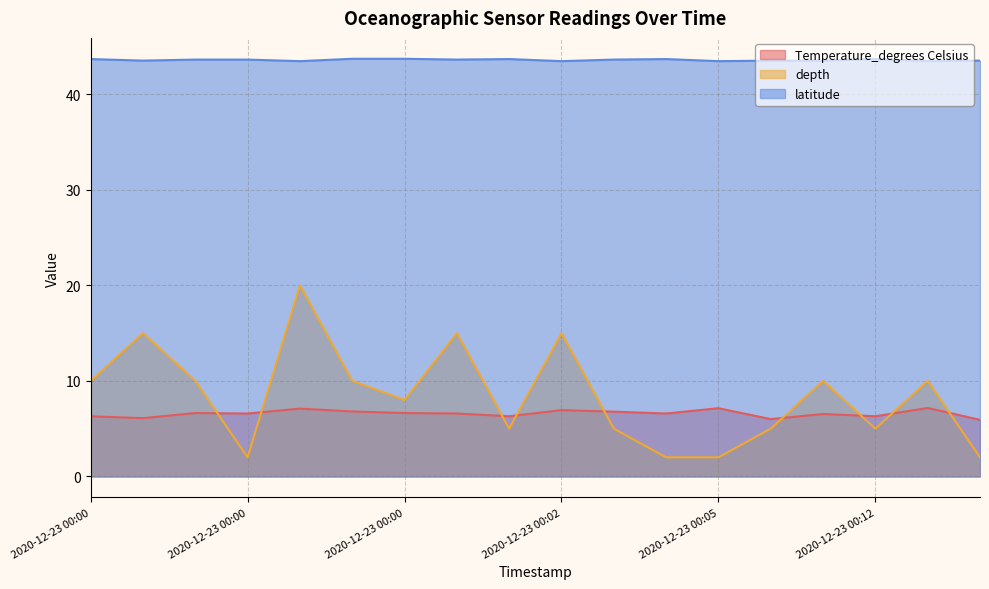

Does the chart have visible grid lines?

Yes